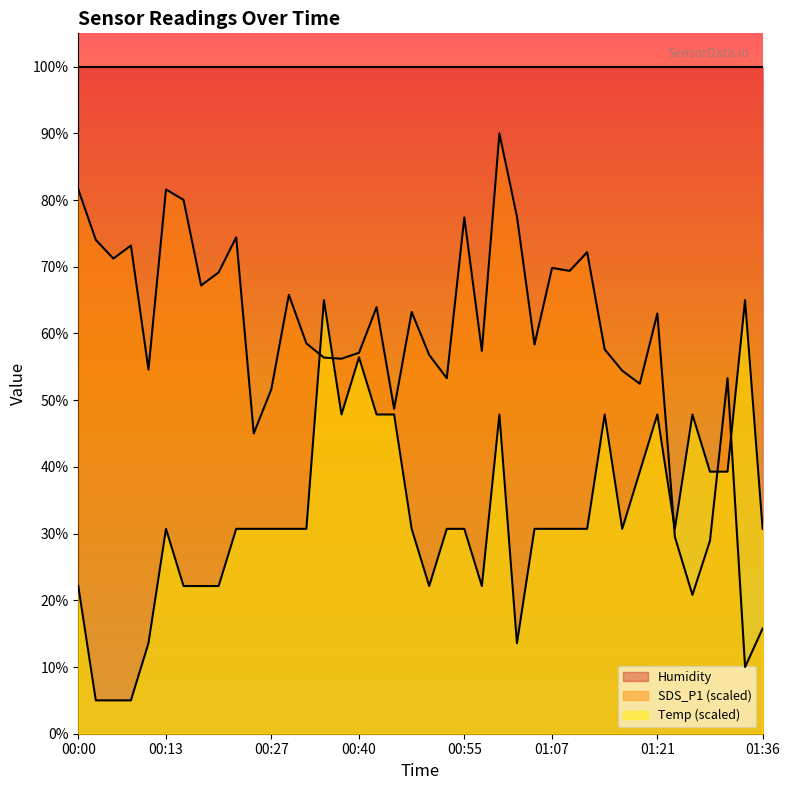

List the series in order of their overall mean, lowest first.

Temp (scaled), SDS_P1 (scaled), Humidity